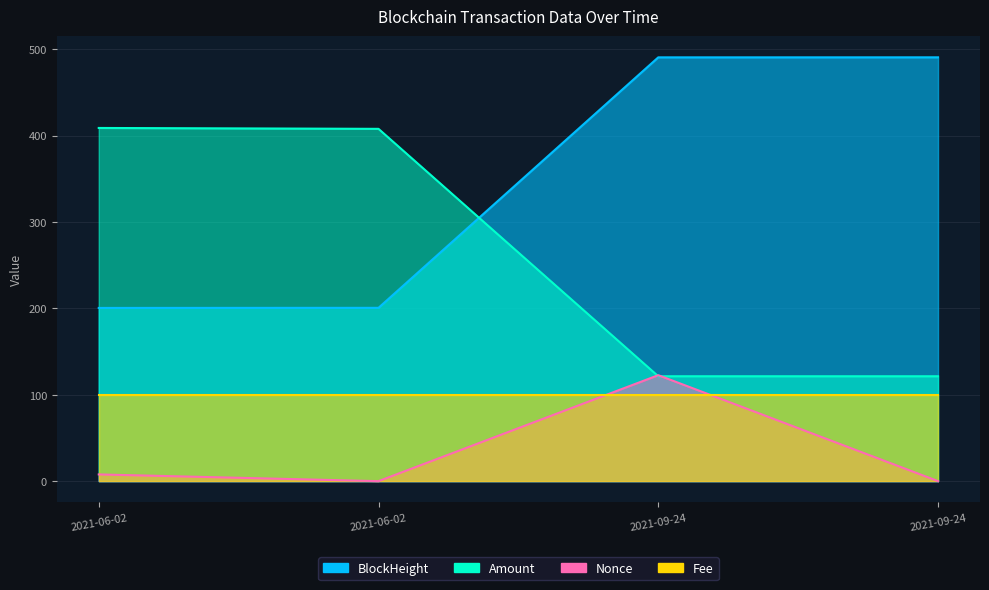

What is the value of the BlockHeight point at the 1st from the left?

200.6